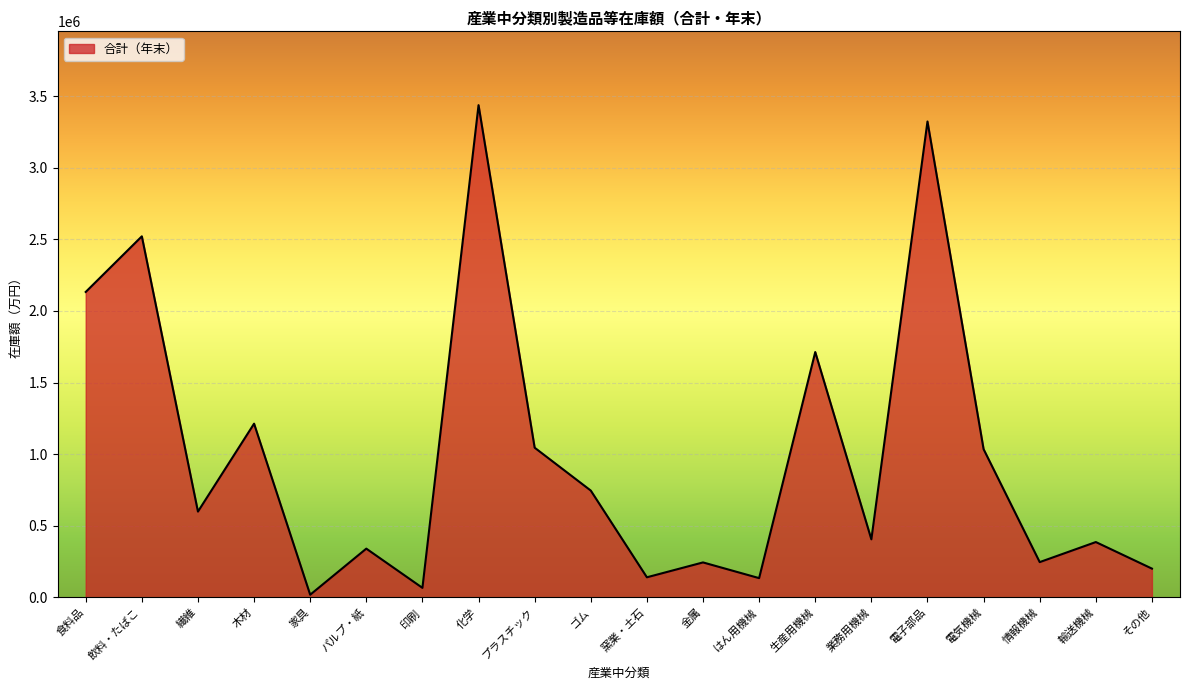

How many interior local peaks (higher than both neighbors) does the data have?

8